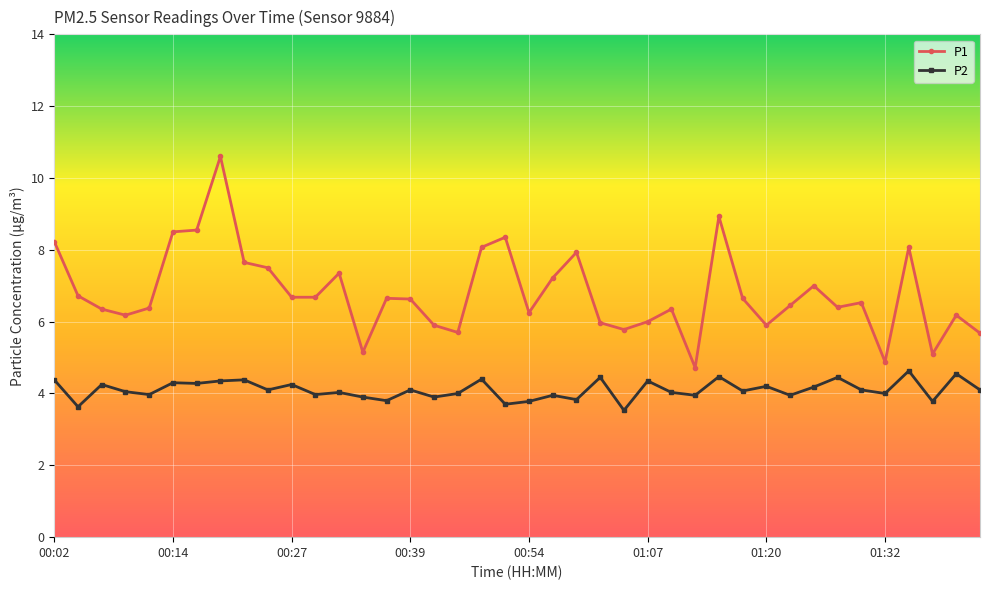

List the series in order of their overall mean, highest first.

P1, P2